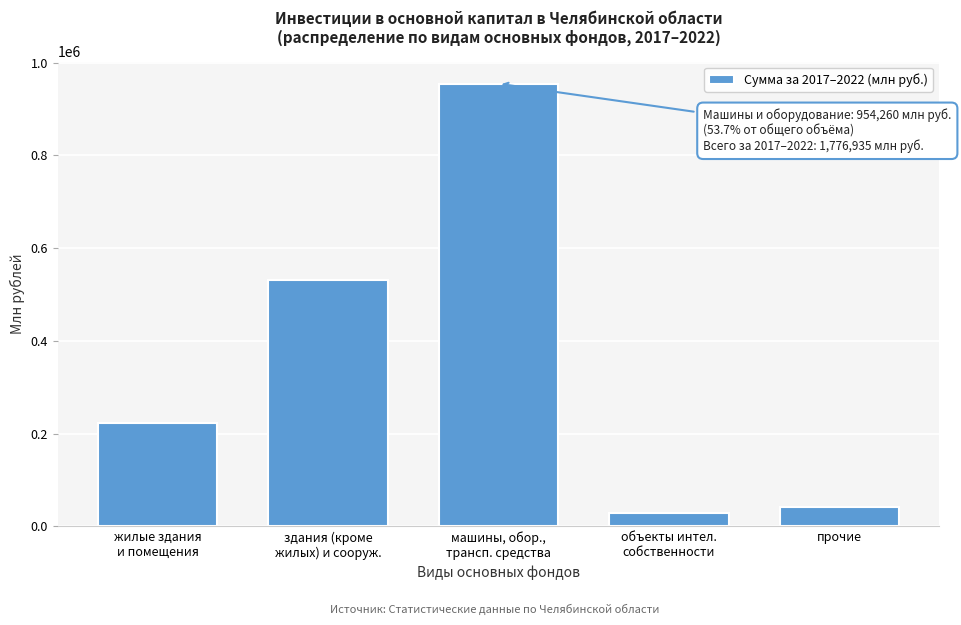

Reading right to left, list all the values displayed in this chart.

41600.6	27752.5	954259.6	530690.8	222631.6